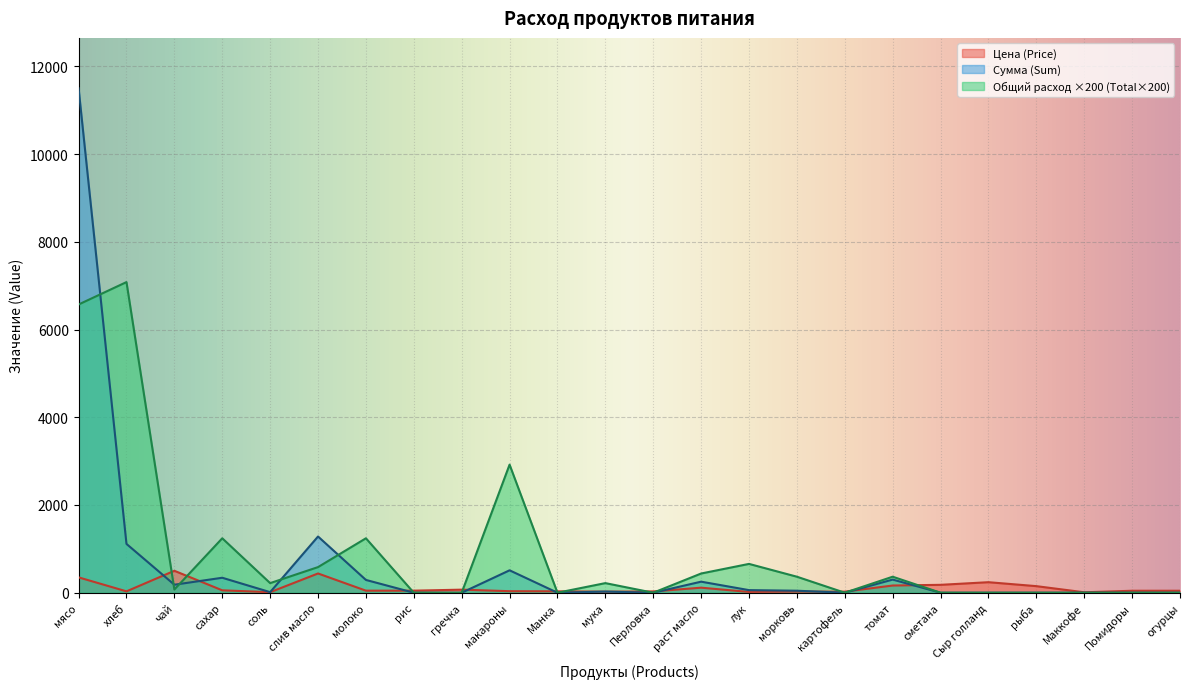

Which category has the highest value in the Общий расход (Total) series?

хлеб